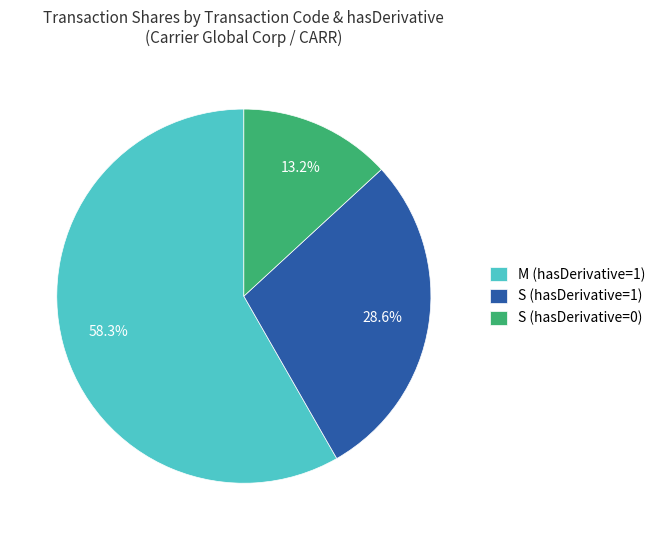

Rank the categories by value from highest to lowest.

M (hasDerivative=1), S (hasDerivative=1), S (hasDerivative=0)